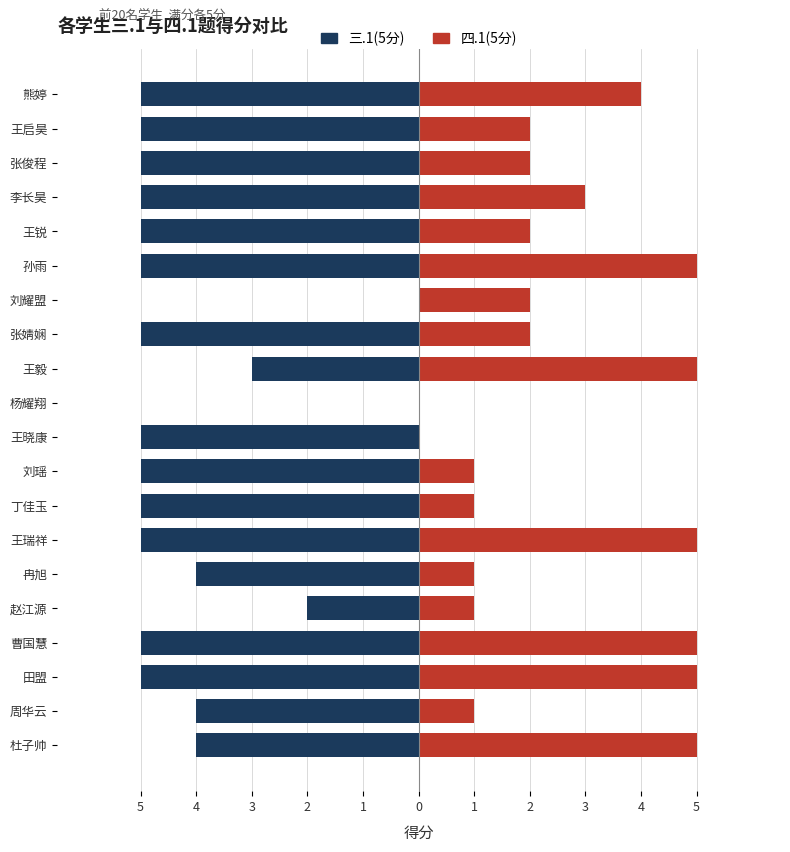

Is it true that 三.1(5分) equals -9 at 熊婷?

False